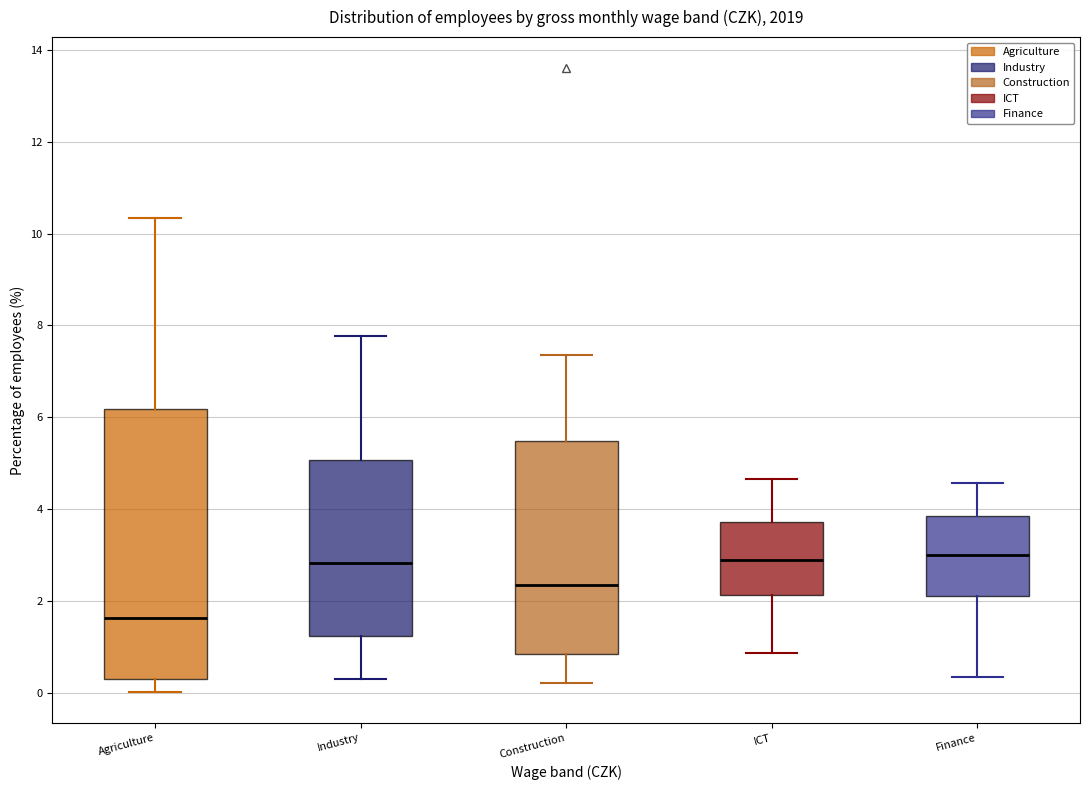

Reading left to right, transcribe this box plot: for each box, give where its median line is, the range the box spans, and where its two whiskers end, as read against the y-axis. The values are not printed on the chart, so give them approximately, as read against the axis.

Agriculture: median 1.6, box 0.2 to 6.2, whiskers 0.0 to 10.4
Industry: median 2.8, box 1.2 to 5.0, whiskers 0.2 to 7.8
Construction: median 2.4, box 0.8 to 5.4, whiskers 0.2 to 7.4
ICT: median 2.8, box 2.2 to 3.8, whiskers 0.8 to 4.6
Finance: median 3.0, box 2.2 to 3.8, whiskers 0.4 to 4.6